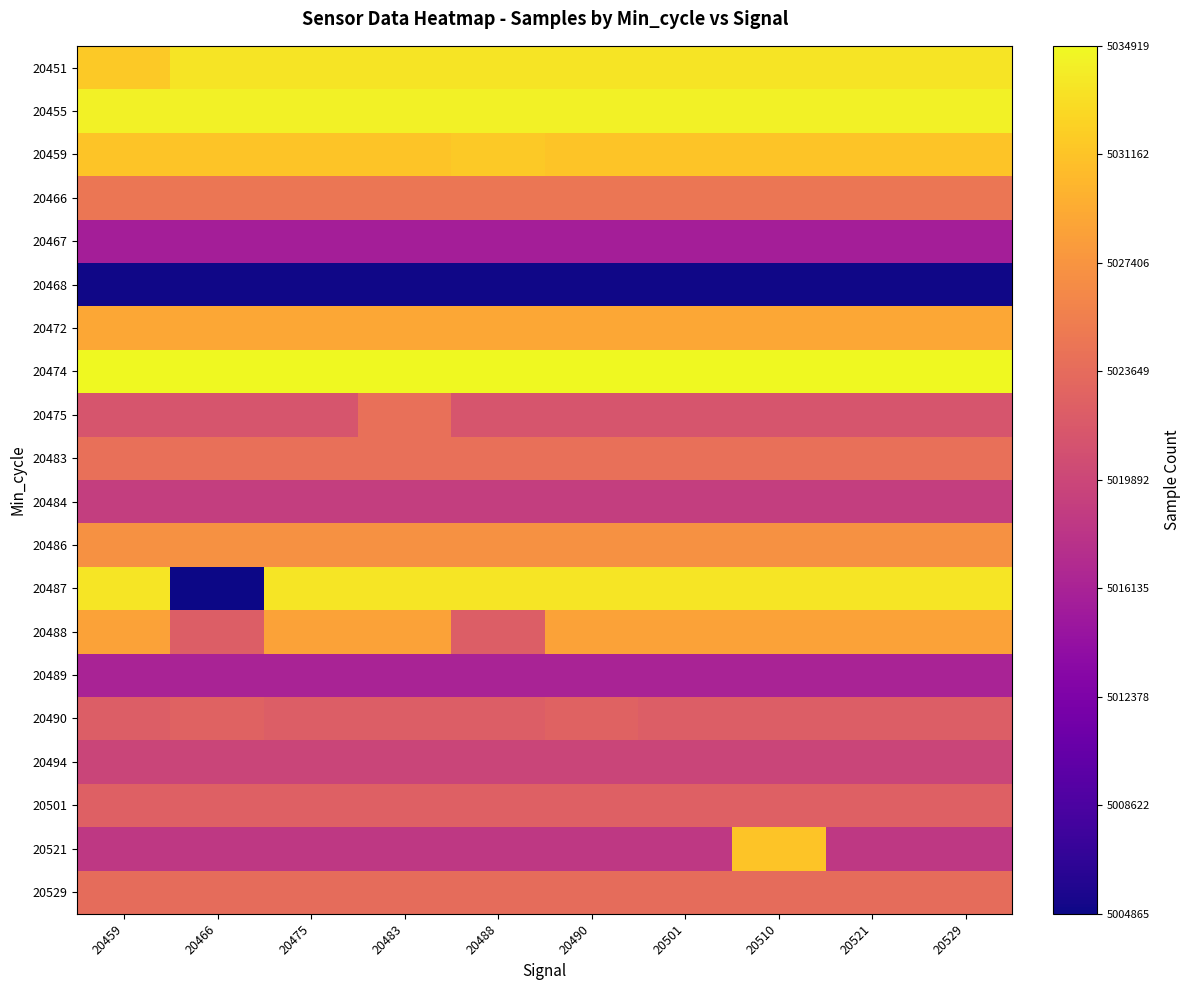

At how many categories does at least one series exceed 0?

10